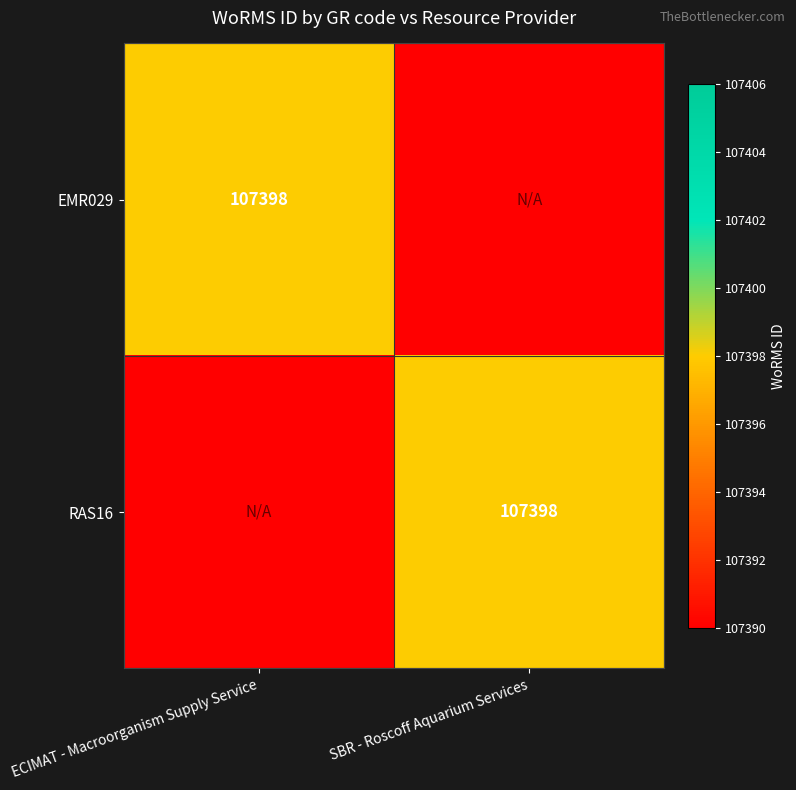

At how many categories does at least one series exceed 107395?

2